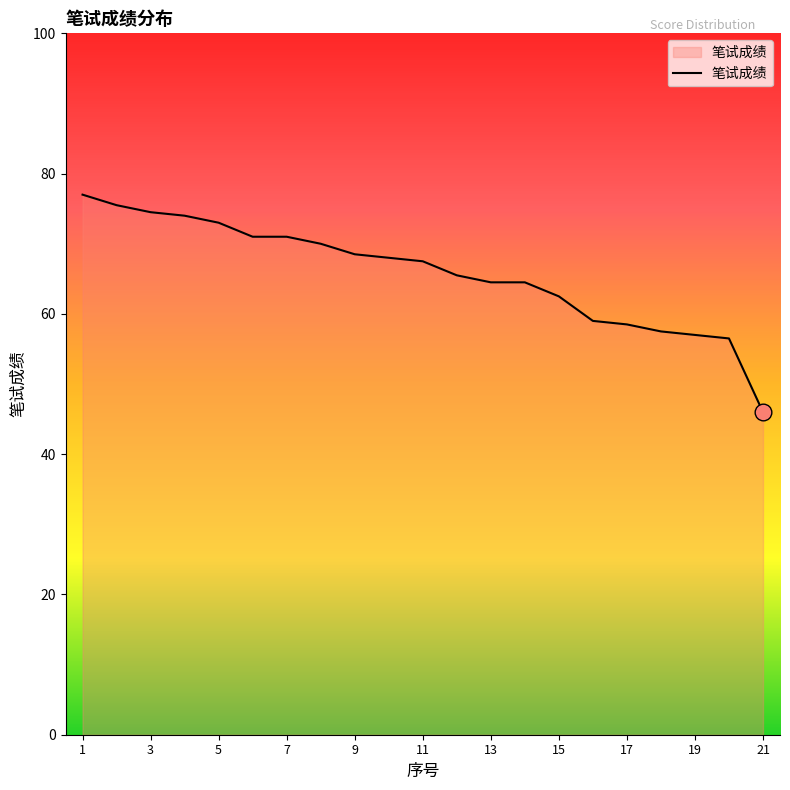

What is the minimum value shown in the chart?

46.0